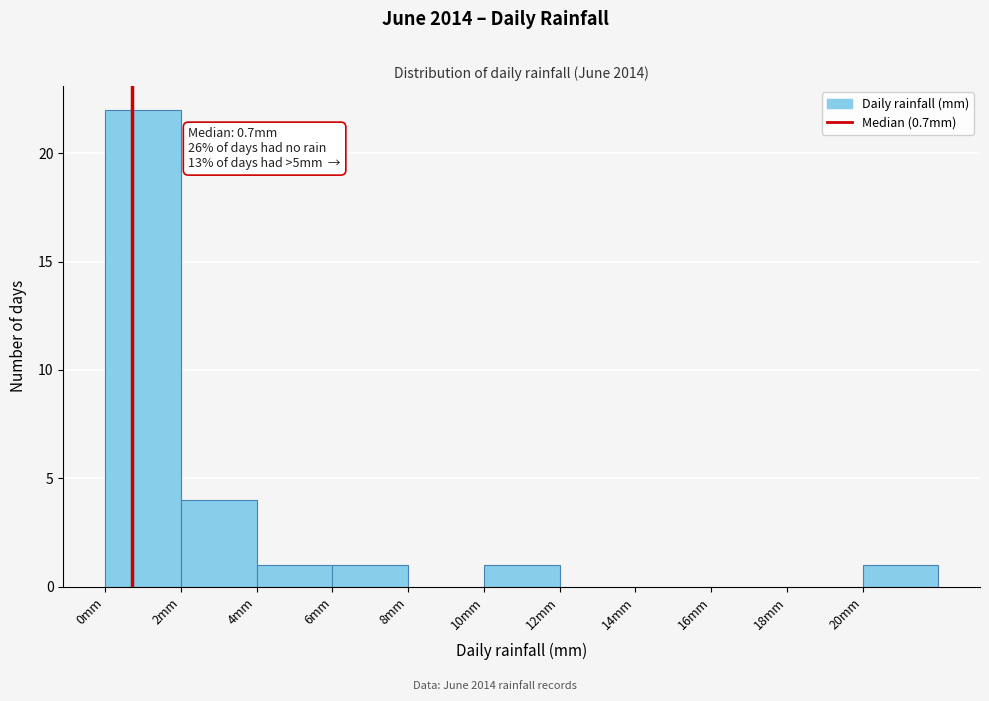

Which range on the x-axis has the tallest bar?

0 to 2